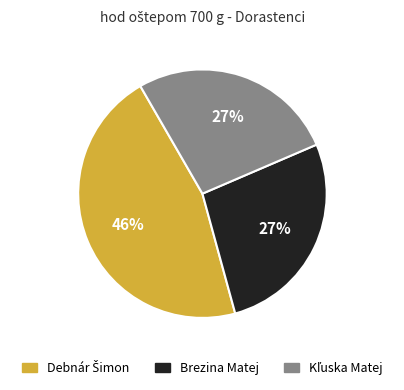

To the nearest percent, what is the difference between the largest and smallest slice percentages?

19%